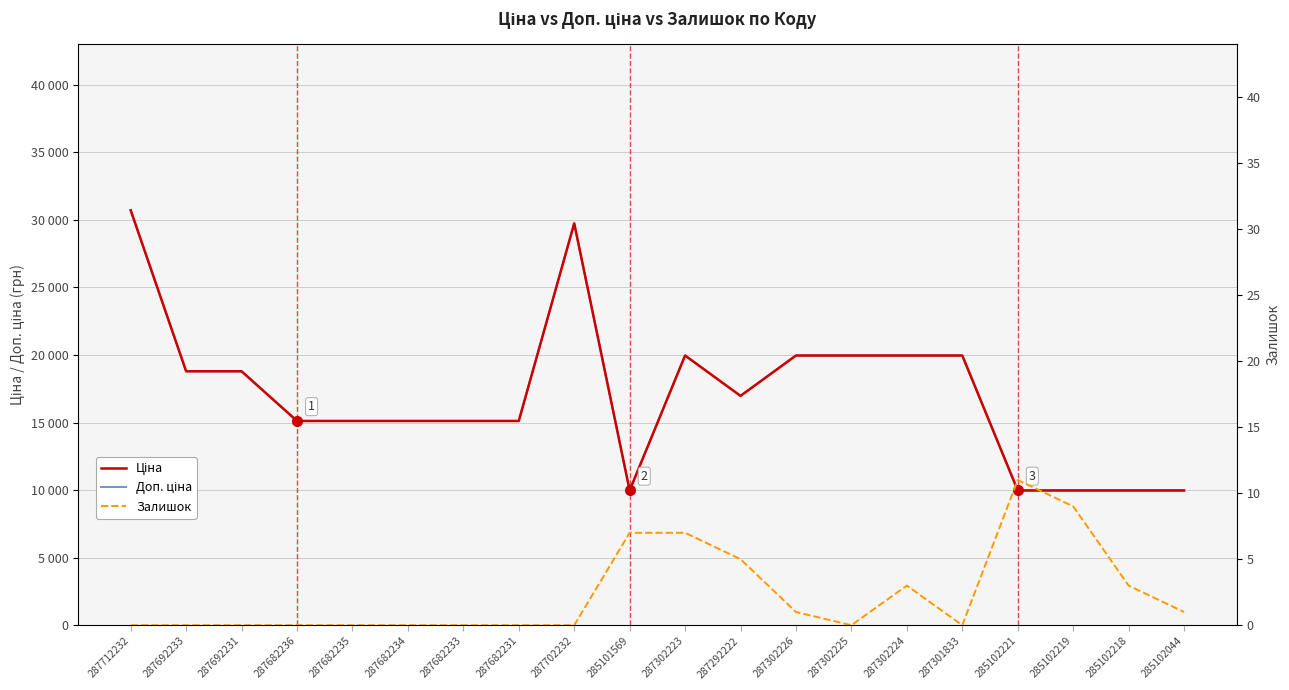

What is the difference between the highest and lowest values at 285102219?

9966.0